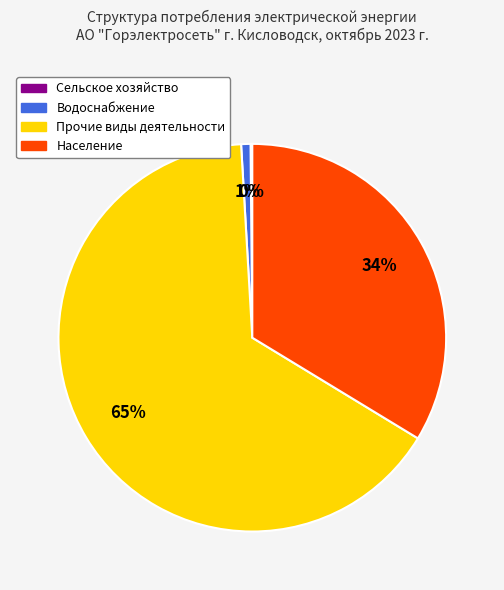

Is it true that Прочие виды деятельности is 76% of the pie?

False